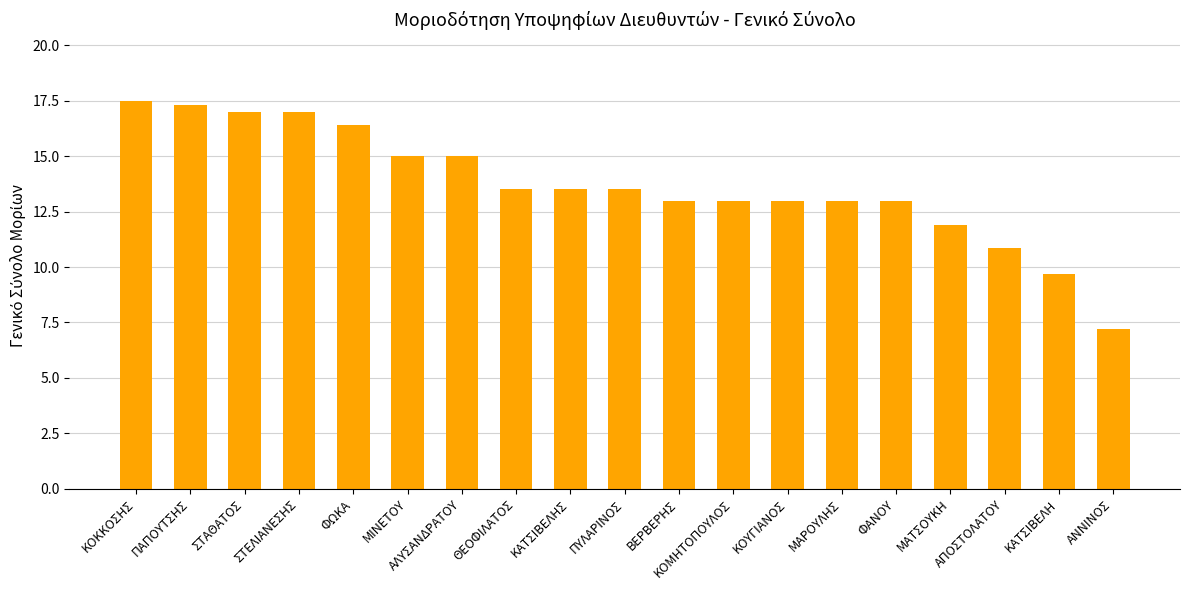

Reading left to right, transcribe all the data shown in this chart.

17.5	17.3	17.0	17.0	16.4	15.0	15.0	13.5	13.5	13.5	13.0	13.0	13.0	13.0	13.0	11.9	10.9	9.7	7.2